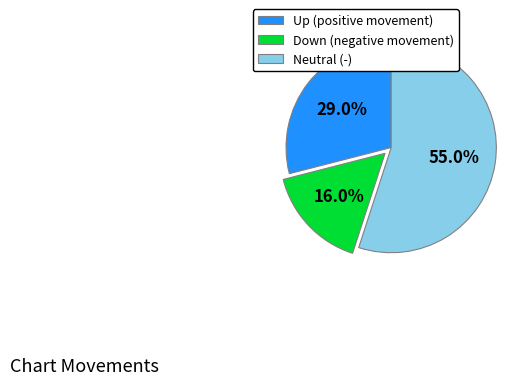

To the nearest percent, what is the difference between the largest and smallest slice percentages?

39%